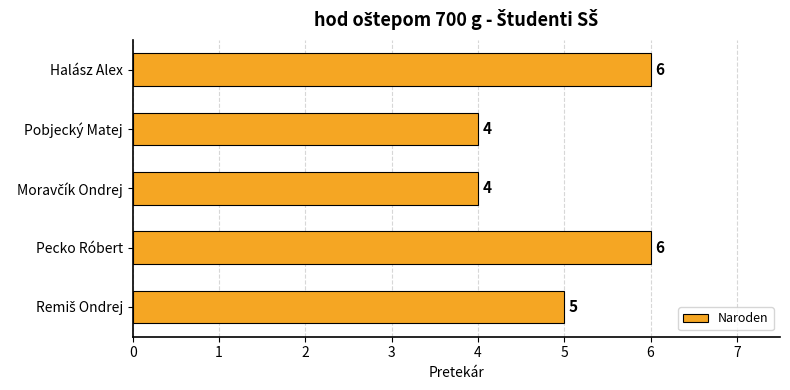

Which has a higher value, Pobjecký Matej or Pecko Róbert?

Pecko Róbert